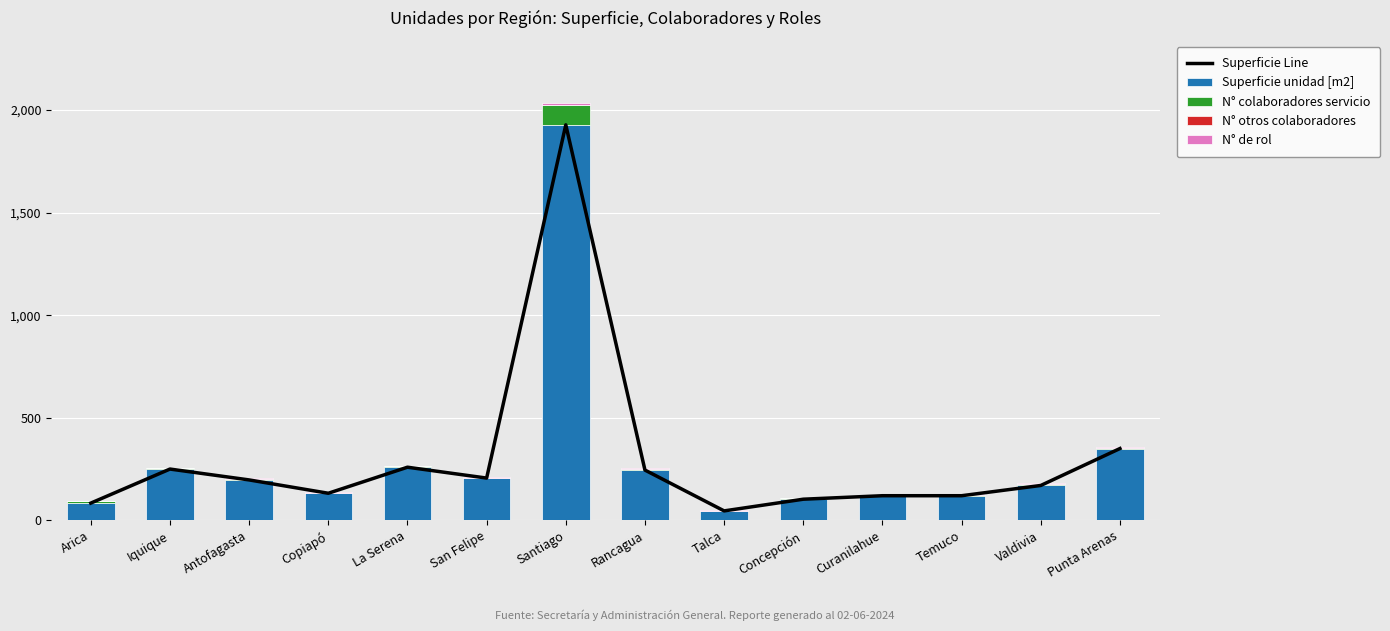

True or false: N° de rol has a value of 2 at Talca.

False